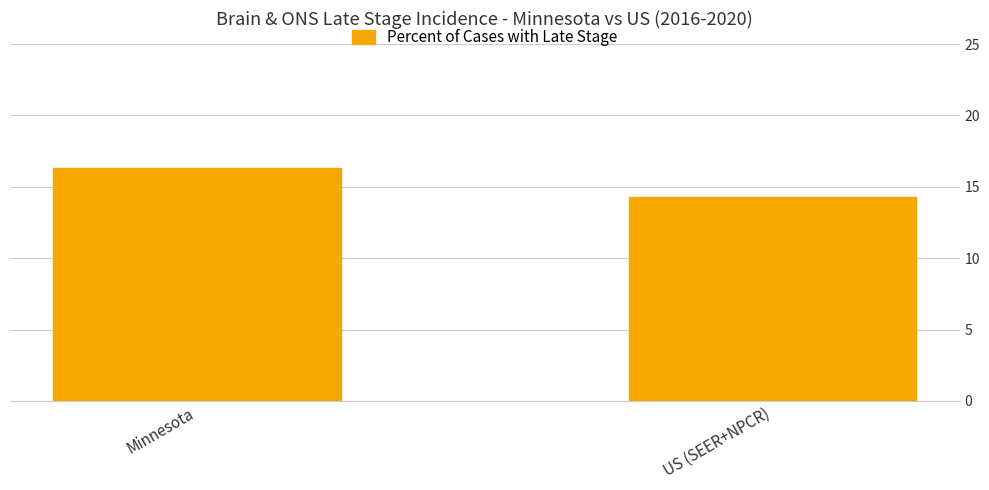

At which label does the data first exceed 16?

Minnesota